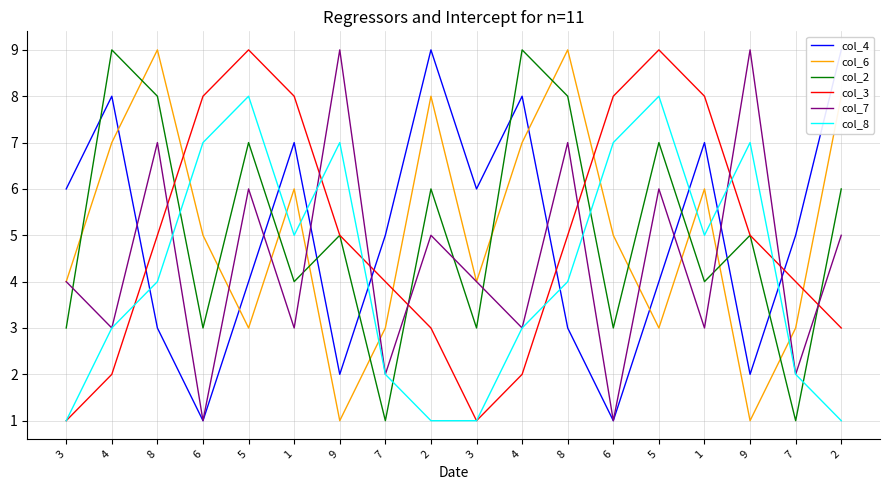

What is the total value across all series at 8?

36